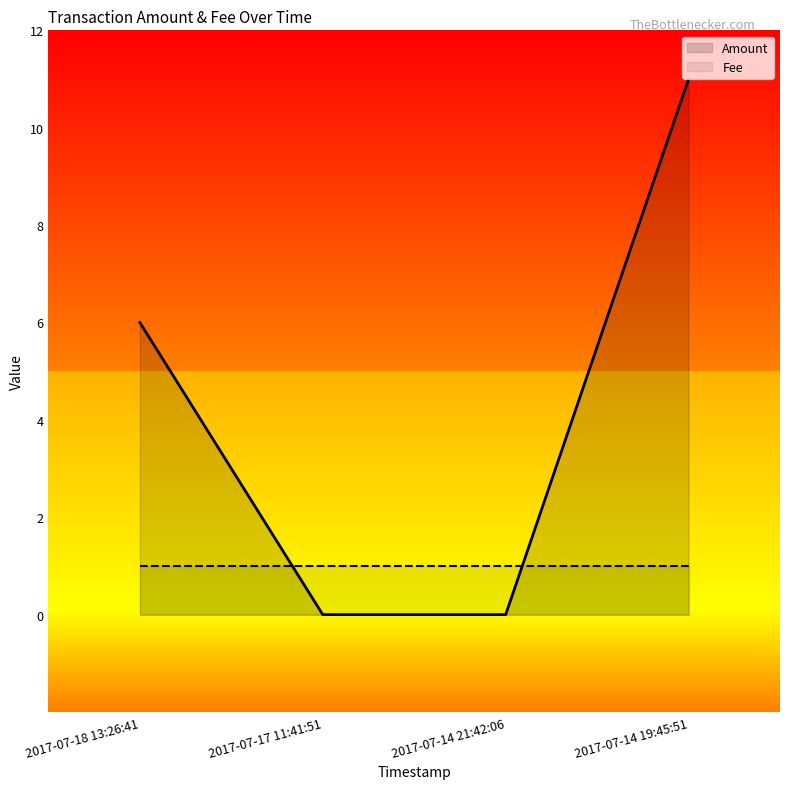

What is the average value of the Fee series?

1